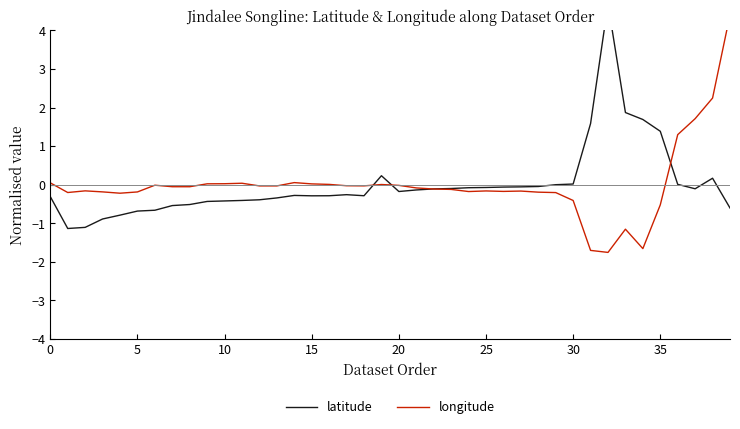

Which series ends up on top after the final intersection of latitude and longitude?

longitude